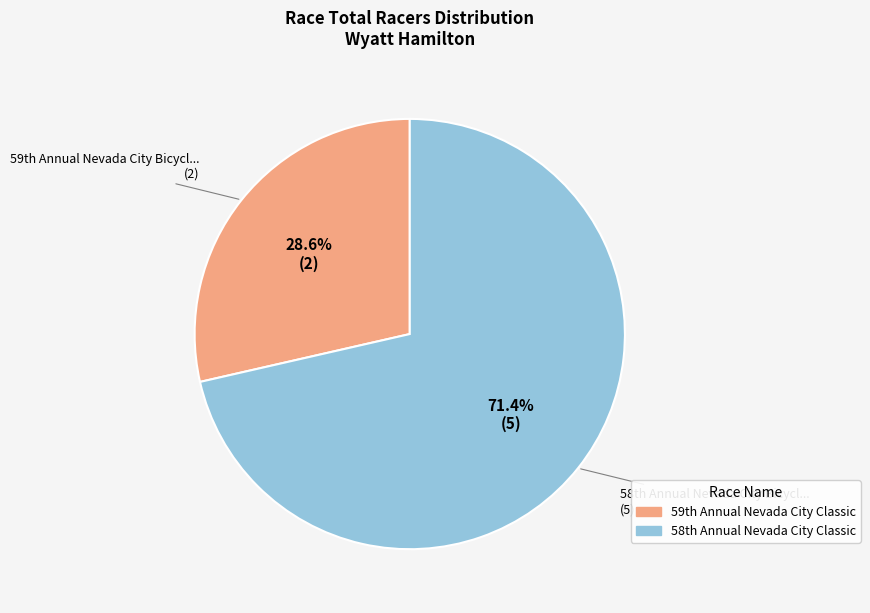

Is there any slice that represents more than half of the pie?

Yes